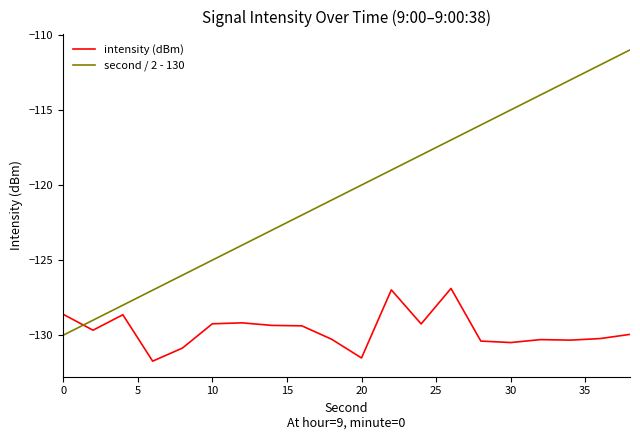

True or false: intensity (dBm) and second / 2 - 130 intersect in this chart.

True